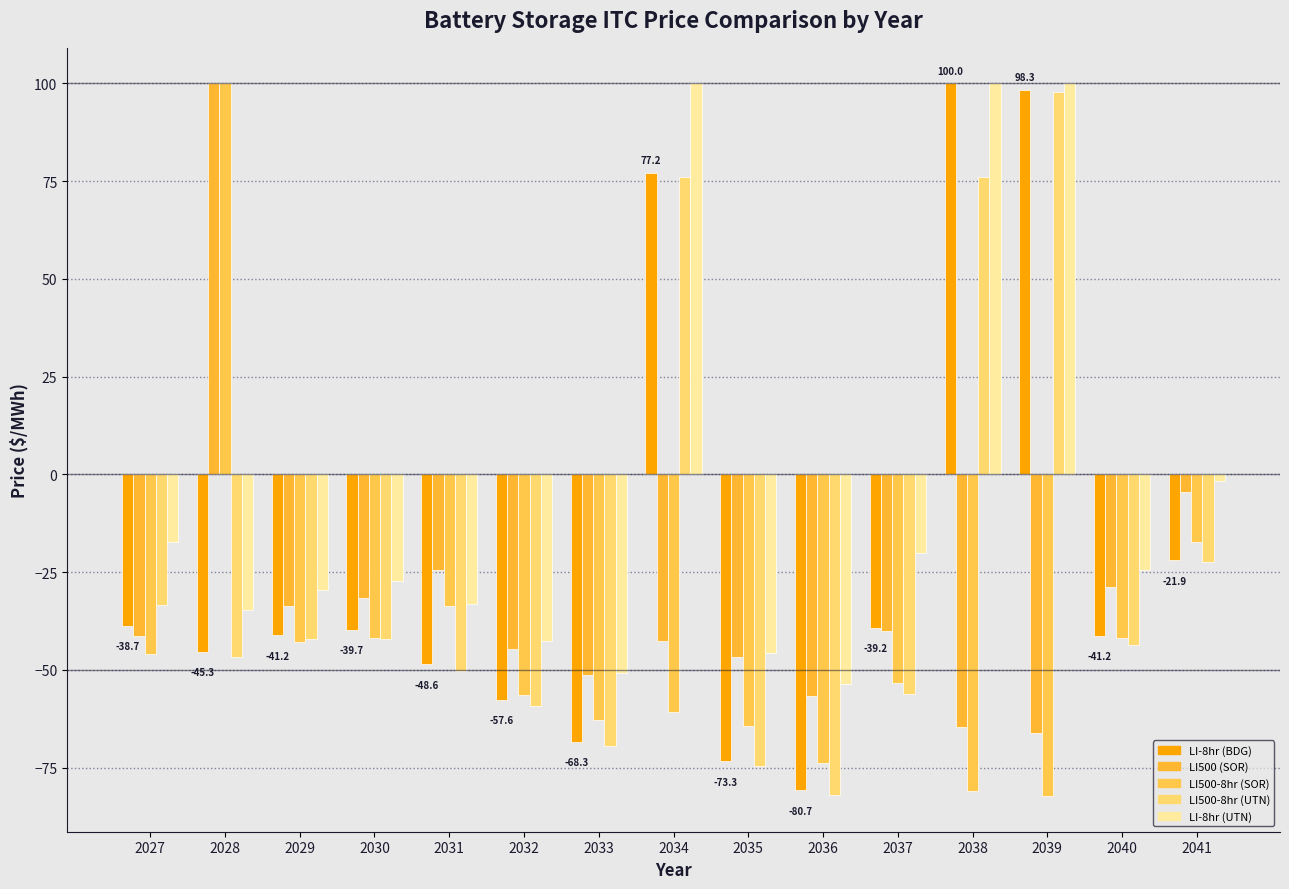

What is the sum of all Lithium-ion,500 values?

-477.0